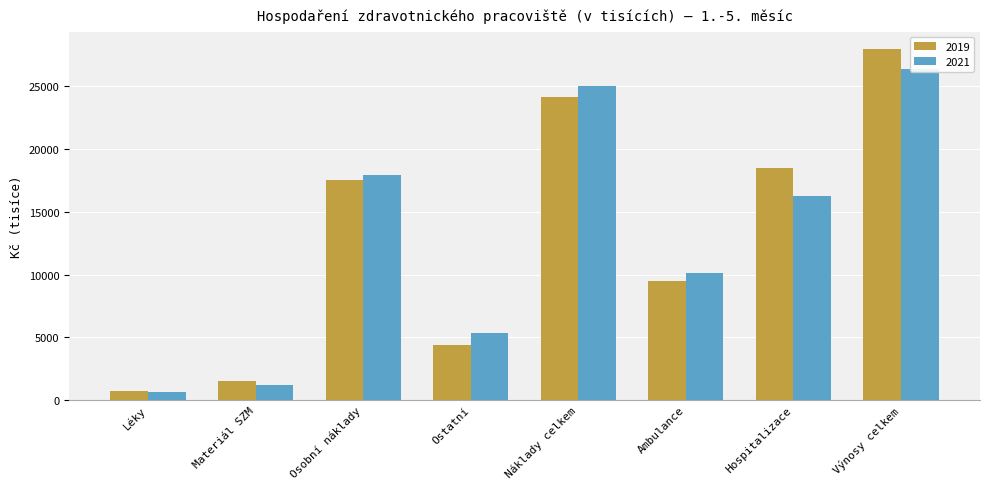

What is the smallest value displayed?

593.0